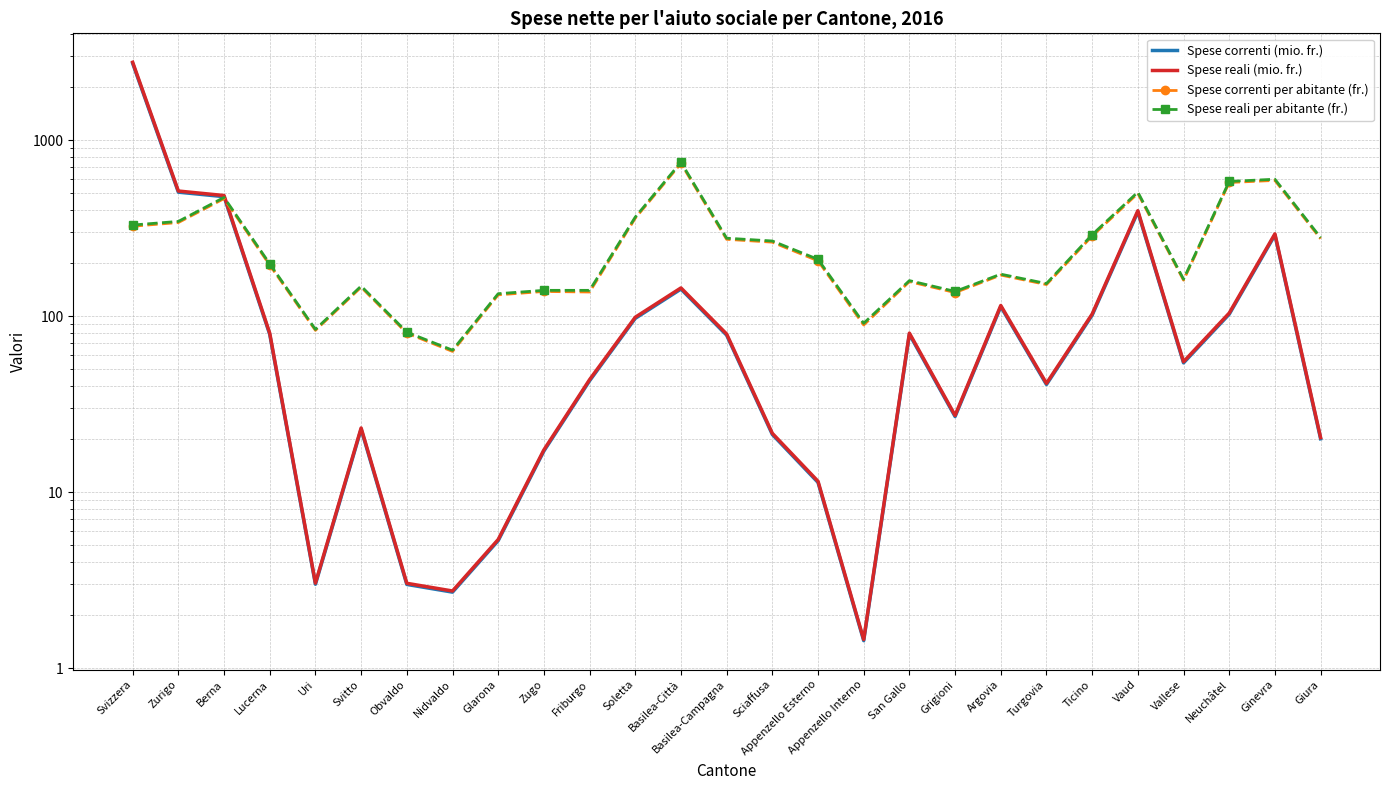

How many series are shown in this chart?

4